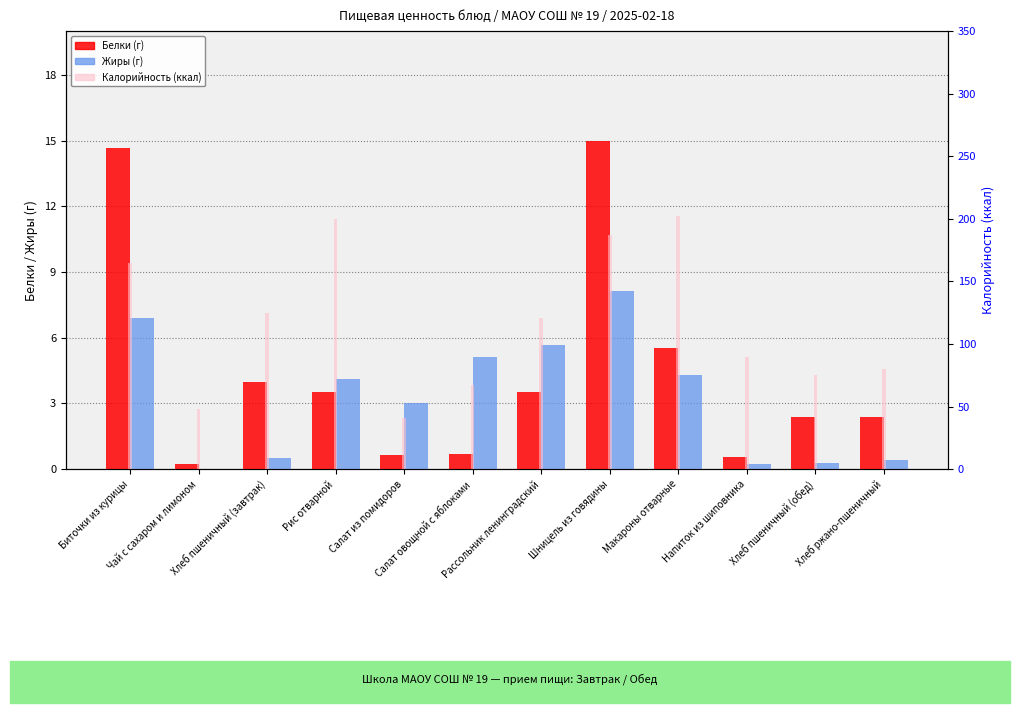

What is the difference between the maximum and second lowest values in the Жиры series?

7.9